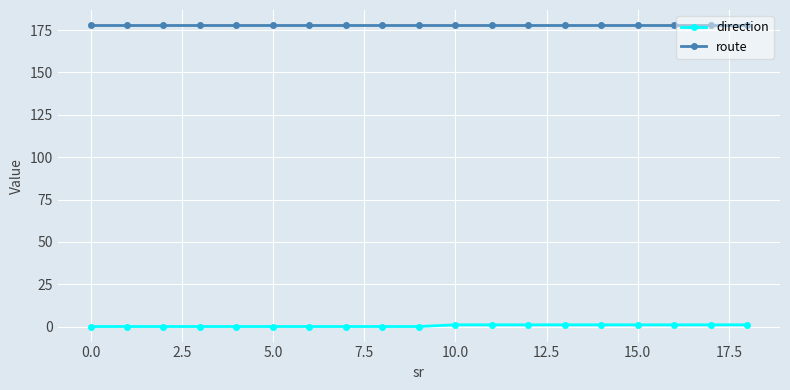

Which series has the largest total across all categories?

route